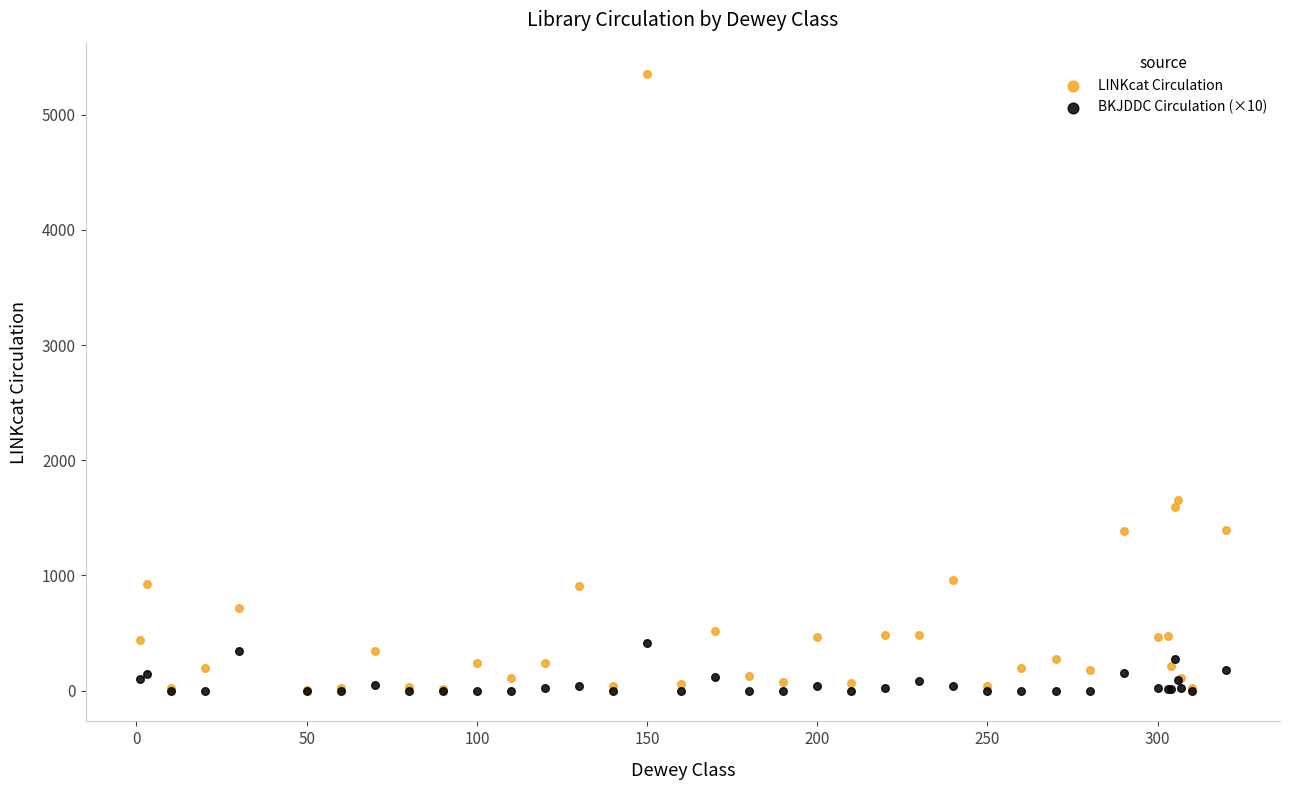

In the LINKcat Circulation series, what Y value is closest to 2680?

1654